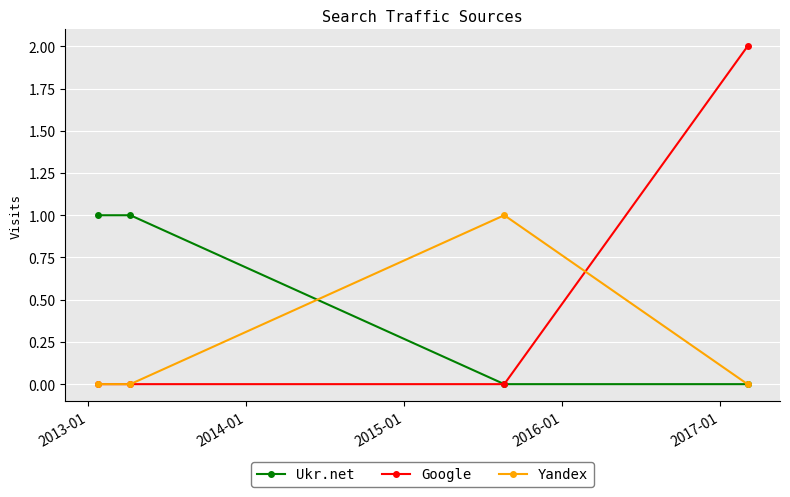

True or false: Google has more than 2 interior local peaks.

False